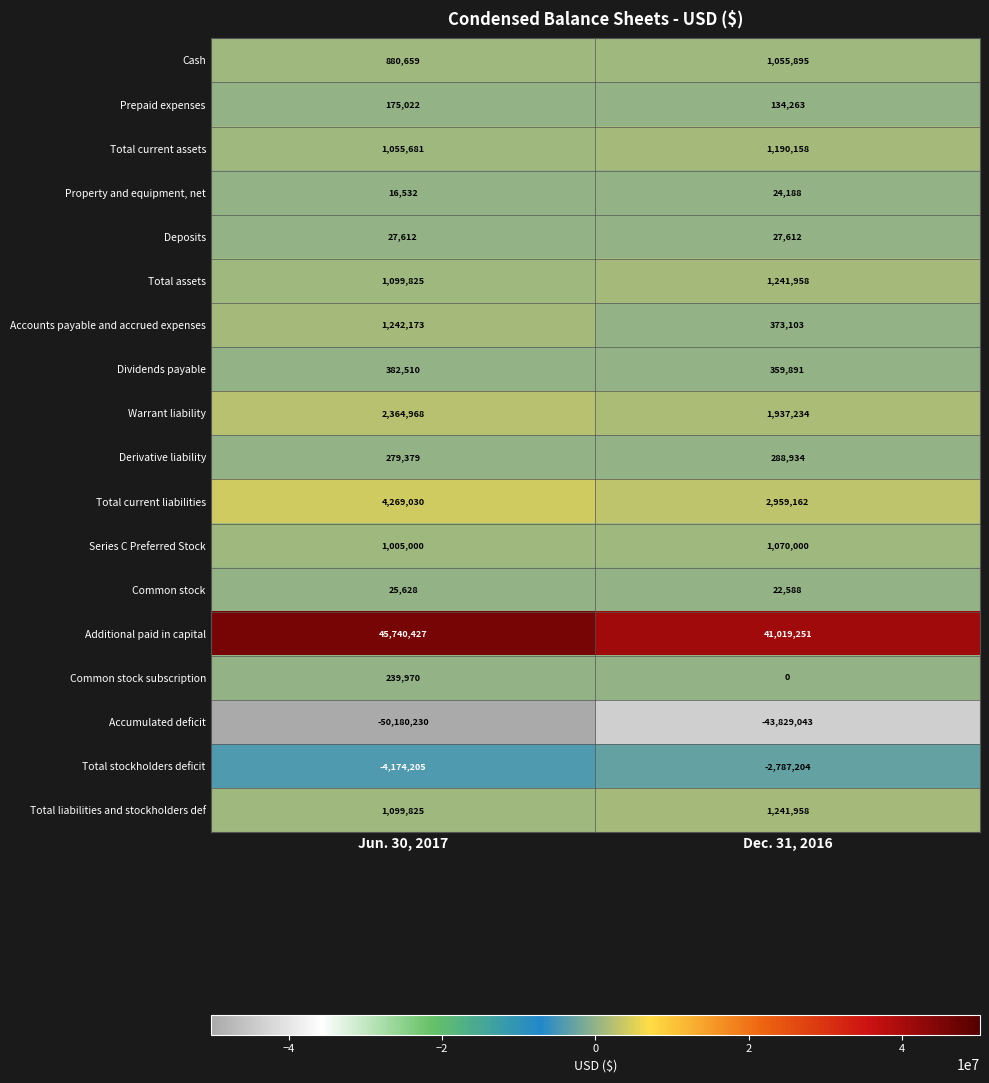

The value of Series C Preferred Stock at Dec. 31, 2016 is 1469685. True or false?

False